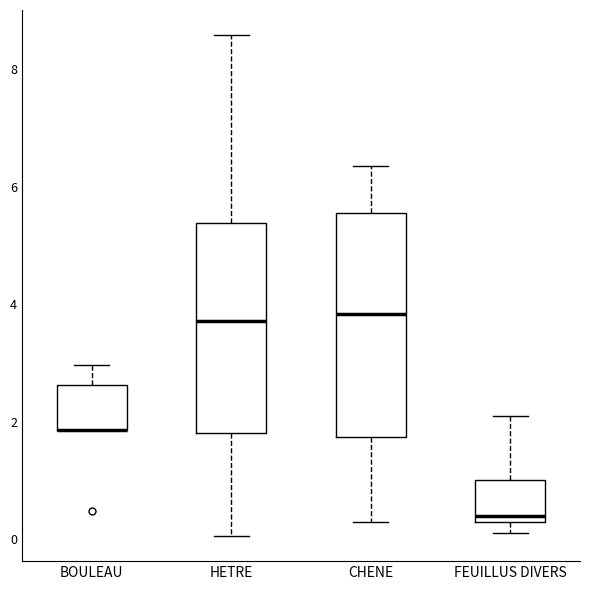

Reading left to right, read every box against the y-axis: the position of its median line, the range the box covers, and the ends of its whiskers. The values are not printed on the chart, so give them approximately, as read against the axis.

BOULEAU: median 1.8 (drawn on the box's lower edge), box 1.8 to 2.6, whiskers 1.8 to 3.0
HETRE: median 3.8, box 1.8 to 5.4, whiskers 0.0 to 8.6
CHENE: median 3.8, box 1.8 to 5.6, whiskers 0.4 to 6.4
FEUILLUS DIVERS: median 0.4, box 0.2 to 1.0, whiskers 0.2 (just below the box's lower edge) to 2.2